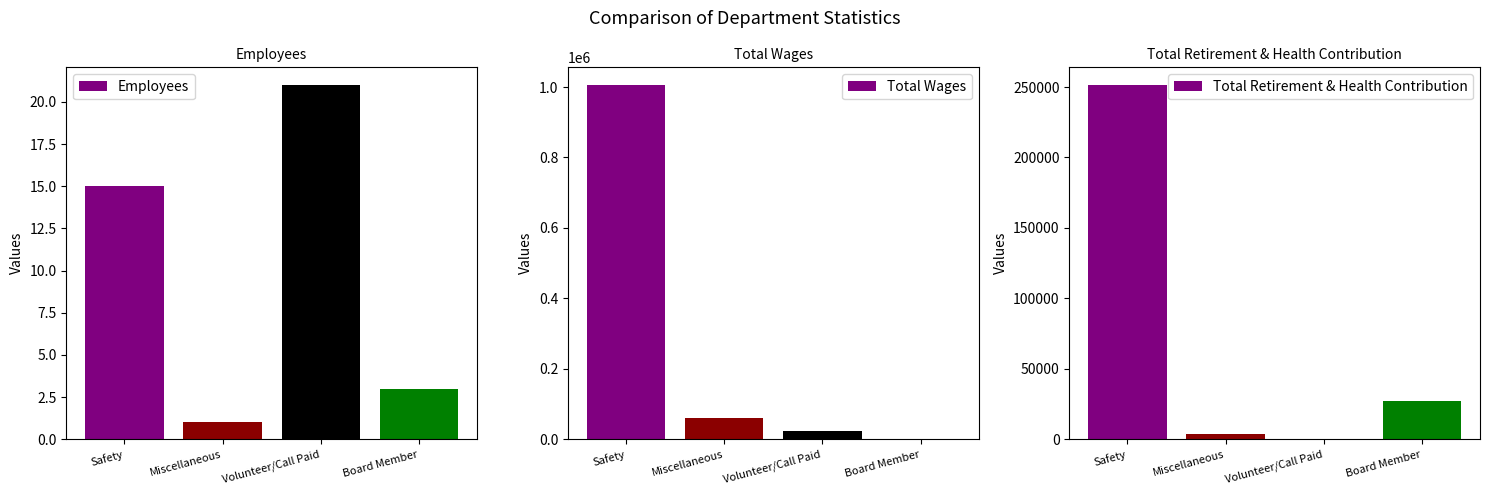

What is the sum of the Total Retirement & Health Contribution values at Miscellaneous and Volunteer/Call Paid?

3646